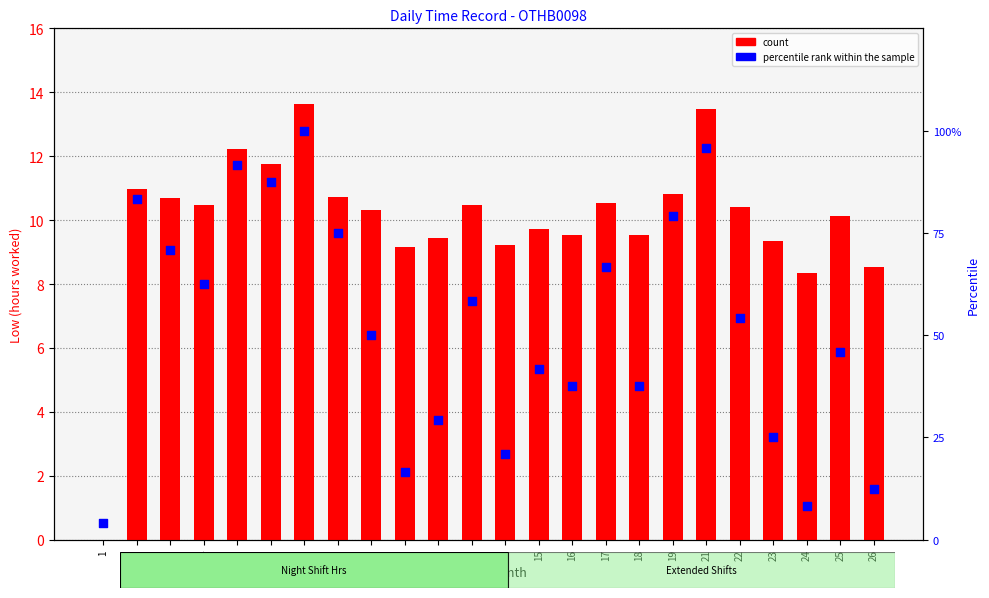

What are all the series names shown in the legend?

count, percentile rank within the sample